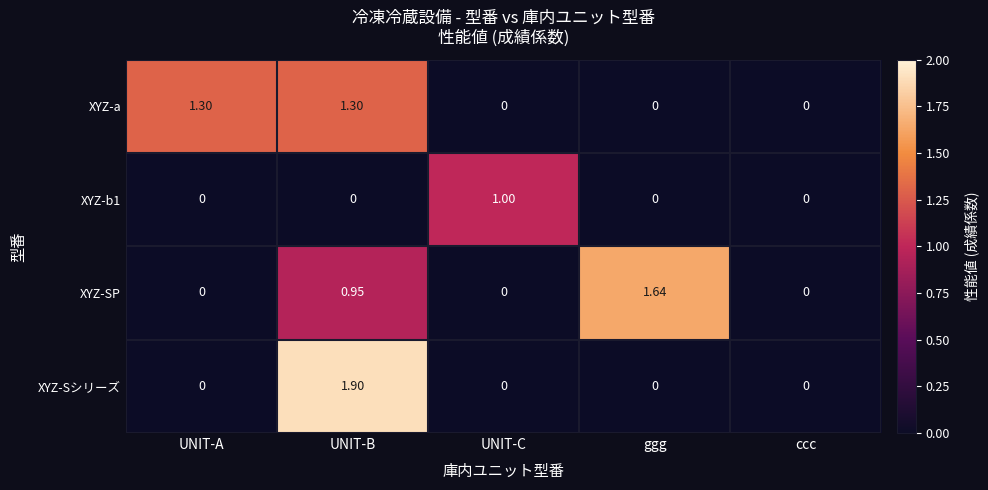

What is the total value across all series at UNIT-C?

1.0